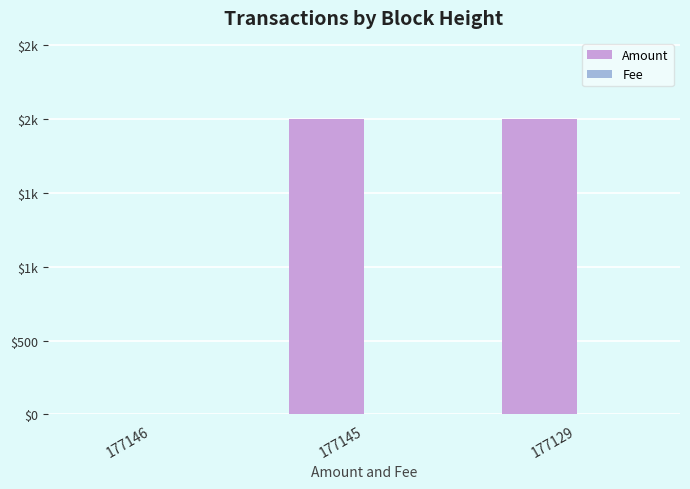

Are the bars horizontal?

No